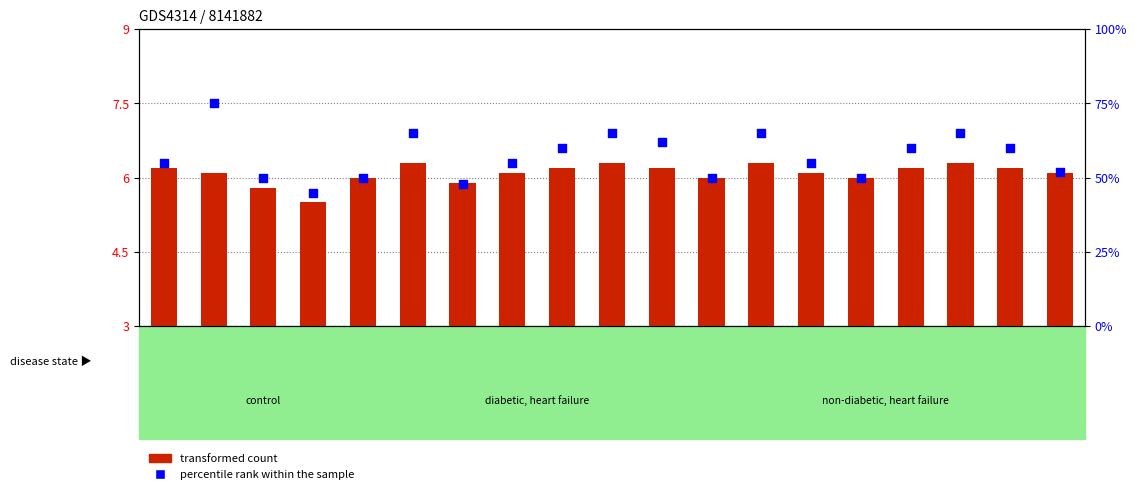

What is the change in value from GSM662159 to GSM662172?

-25